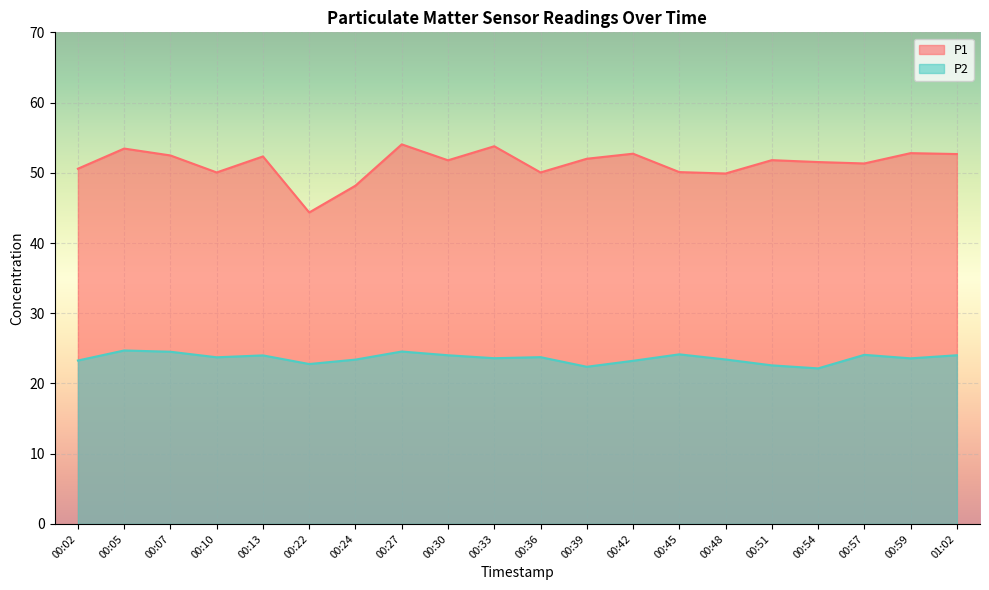

Which series has the largest range (max minus min)?

P1